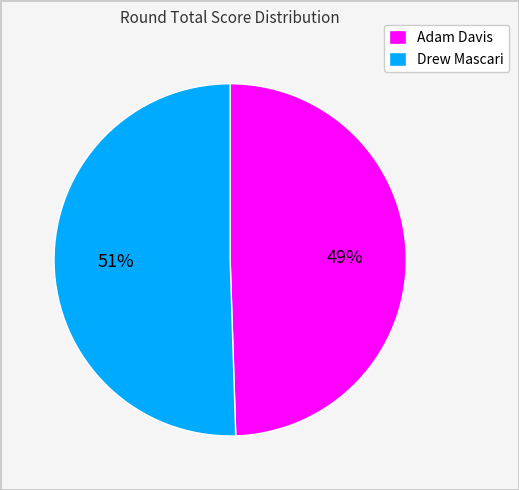

Which slice represents more than half of the pie?

Drew Mascari